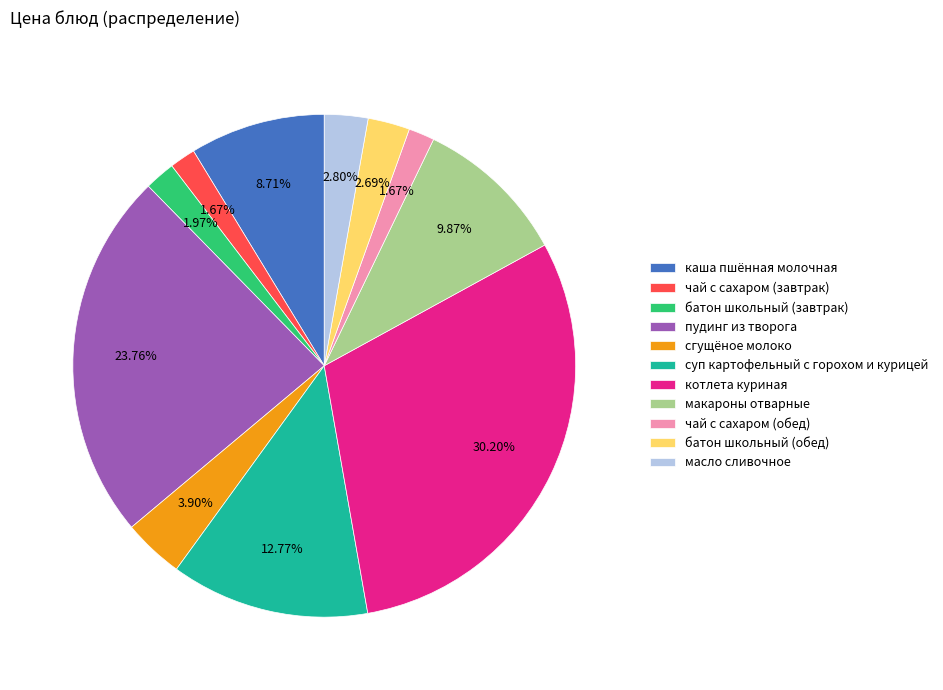

What is the ratio of the value at батон школьный (обед) to the value at макароны отварные?

0.3